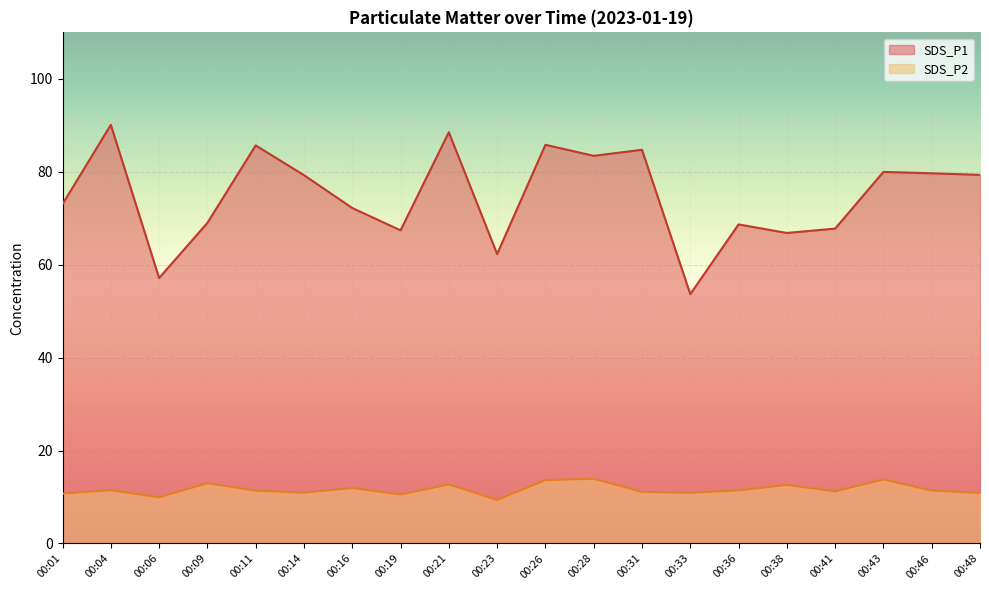

Which series has the largest total across all categories?

SDS_P1